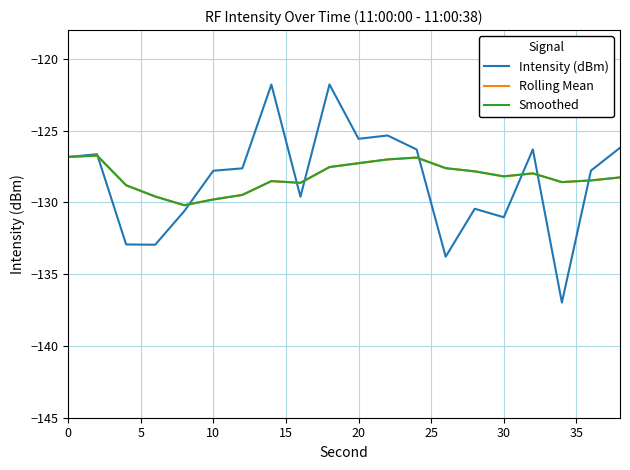

What is the minimum value for Smoothed?

-130.2